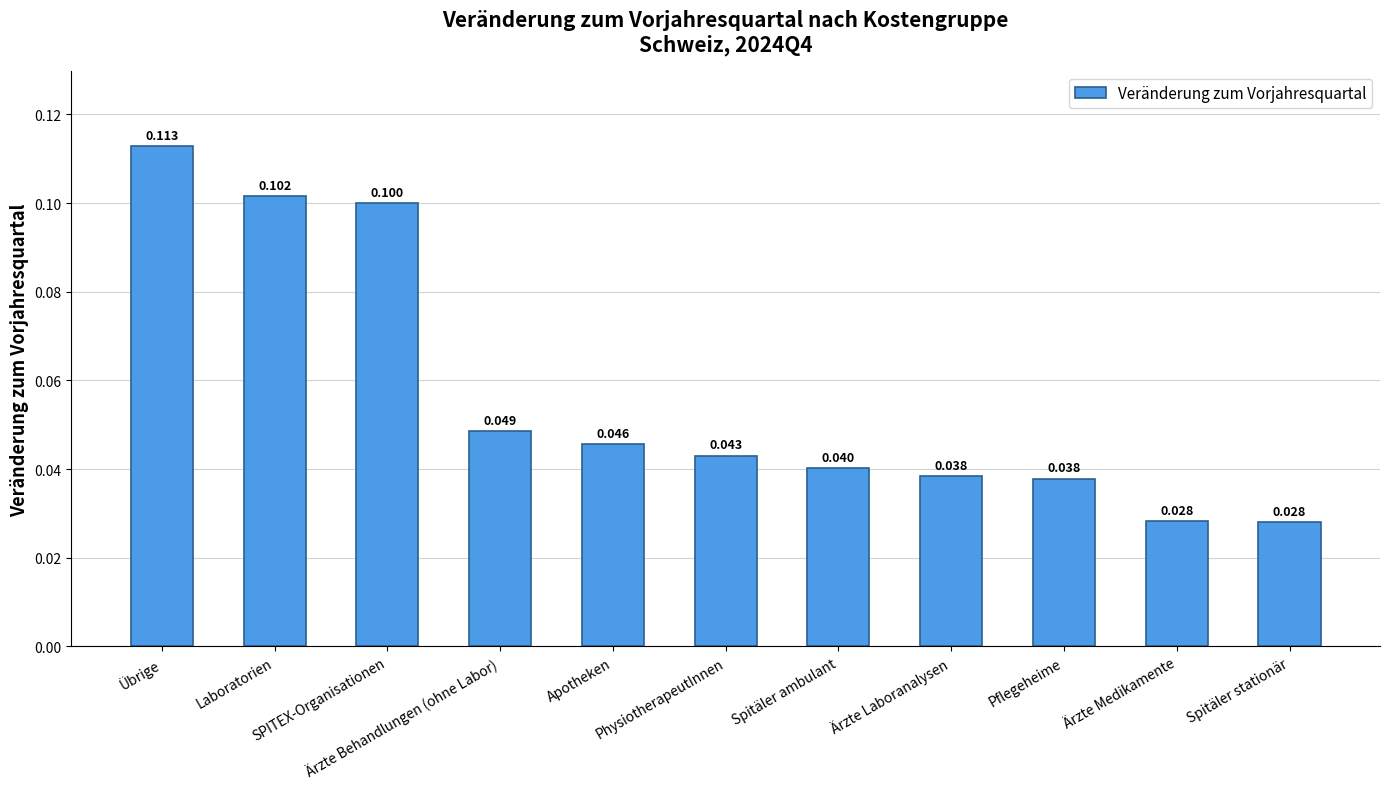

How many values are between 0 and 1?

11